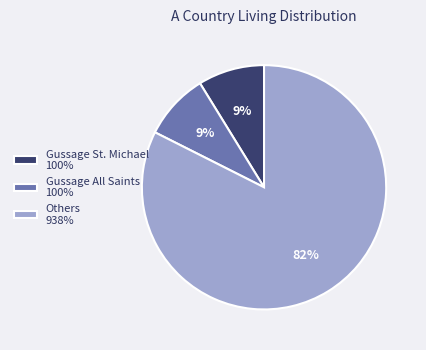

Between Gussage All Saints 100% and Others 938%, which is larger?

Others 938%